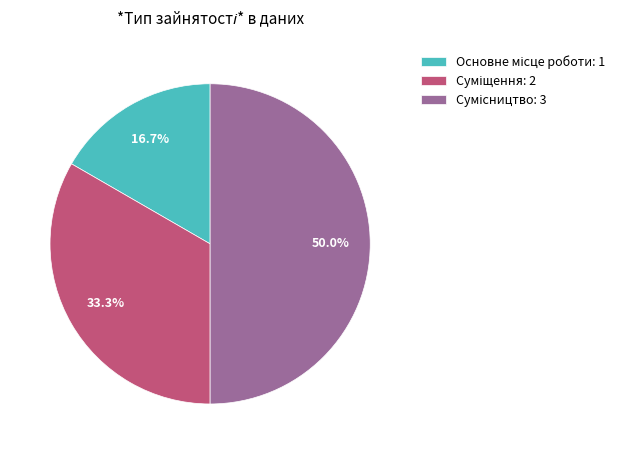

Is there a majority slice in this chart?

No